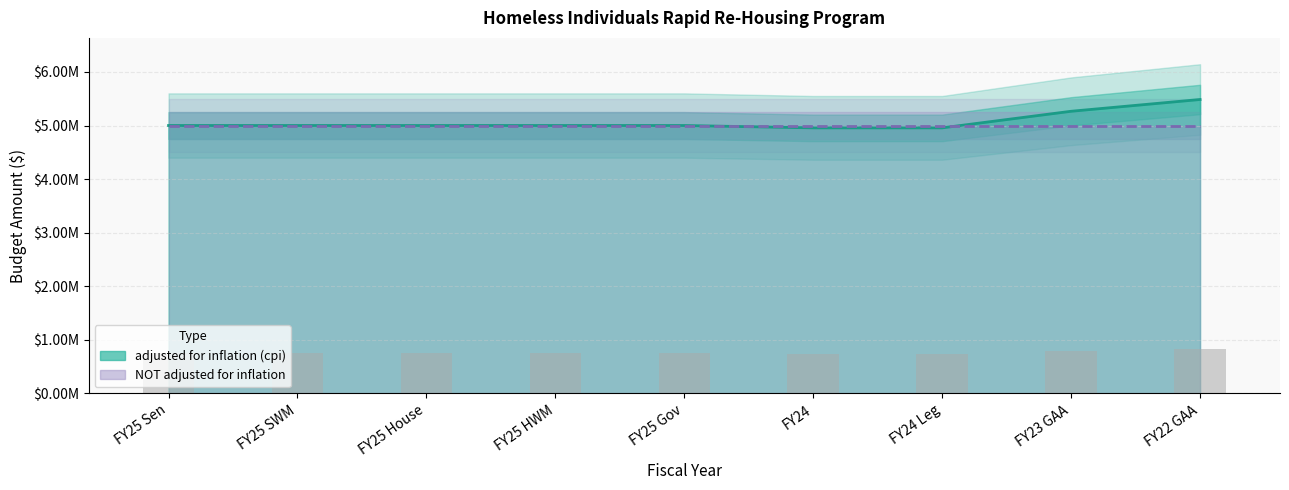

Rank the categories by value from lowest to highest.

FY24, FY24 Leg, FY25 Sen, FY25 SWM, FY25 House, FY25 HWM, FY25 Gov, FY23 GAA, FY22 GAA